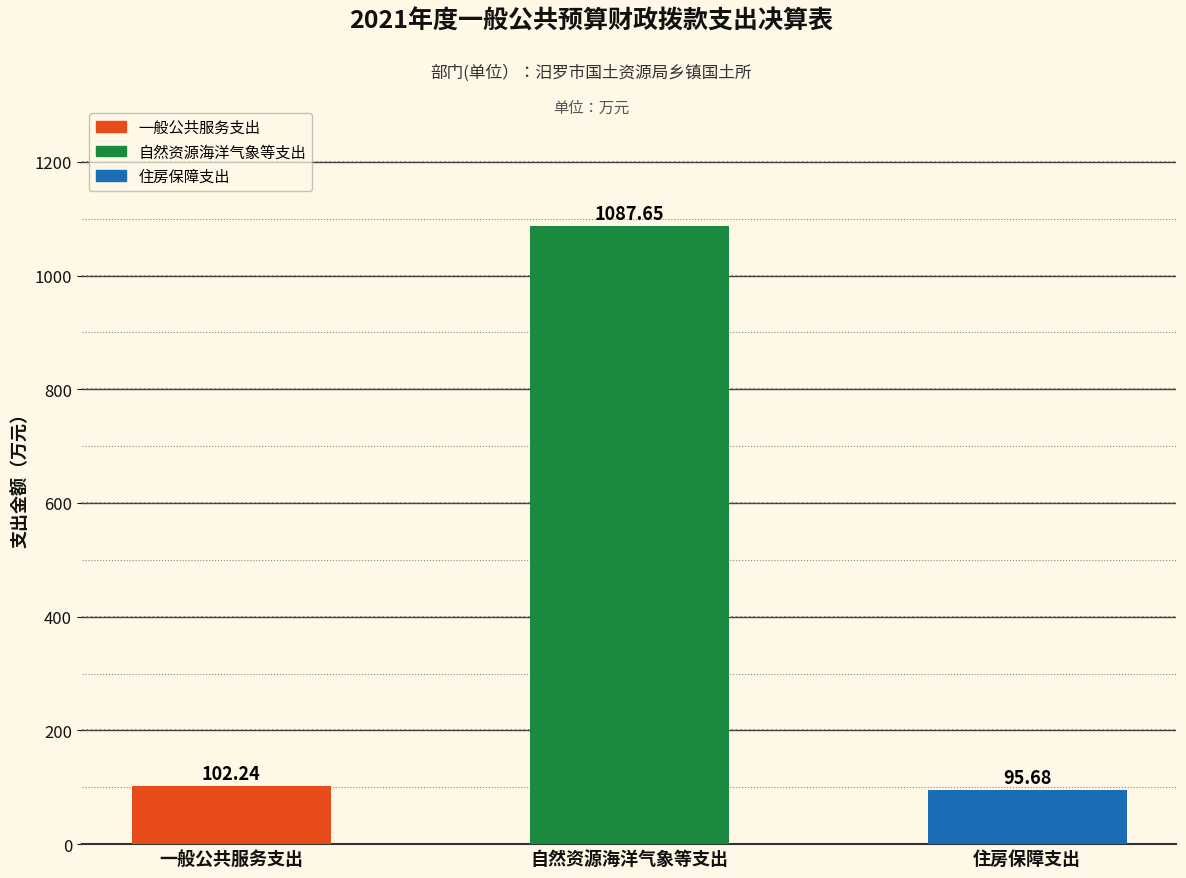

What is the label of the 2nd bar from the right?

自然资源海洋气象等支出